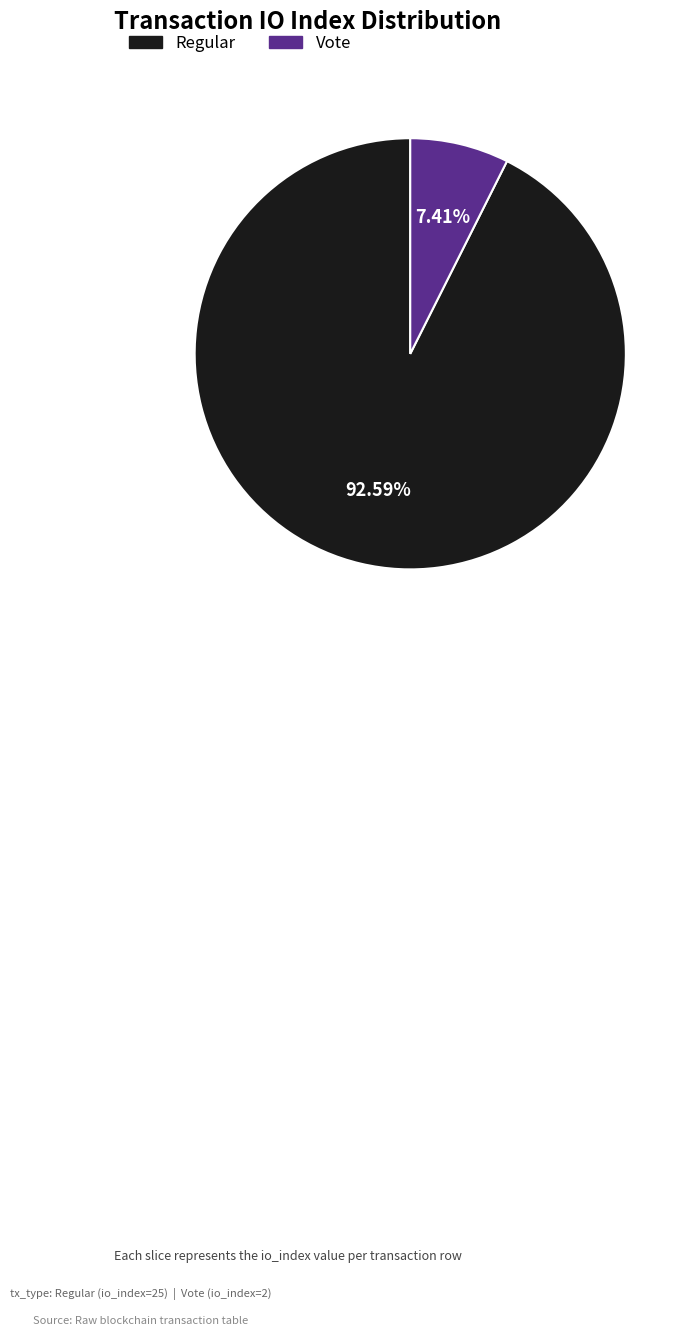

Rank the categories by value from lowest to highest.

Vote, Regular